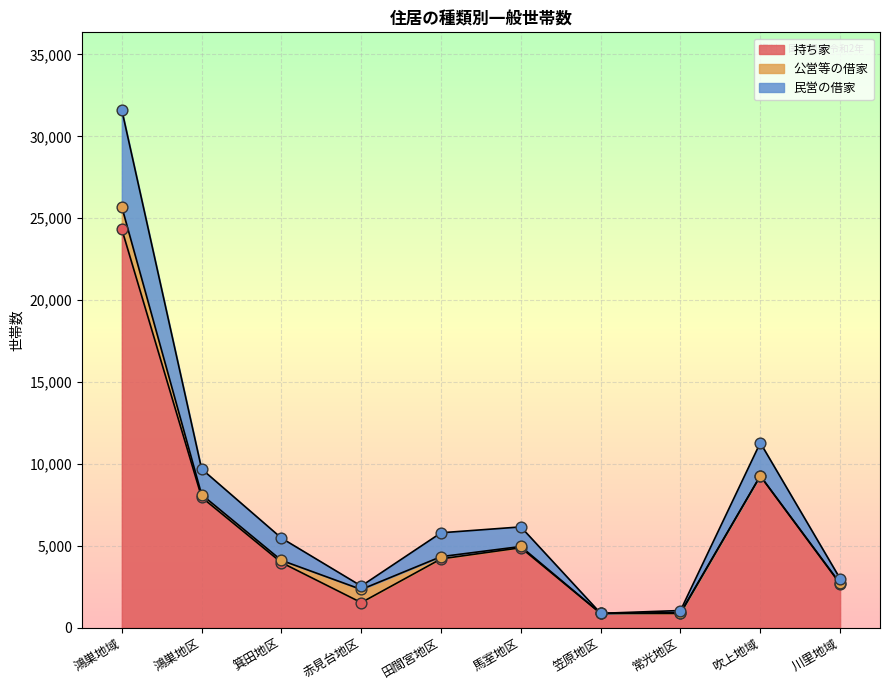

What is the minimum value for 持ち家?

875